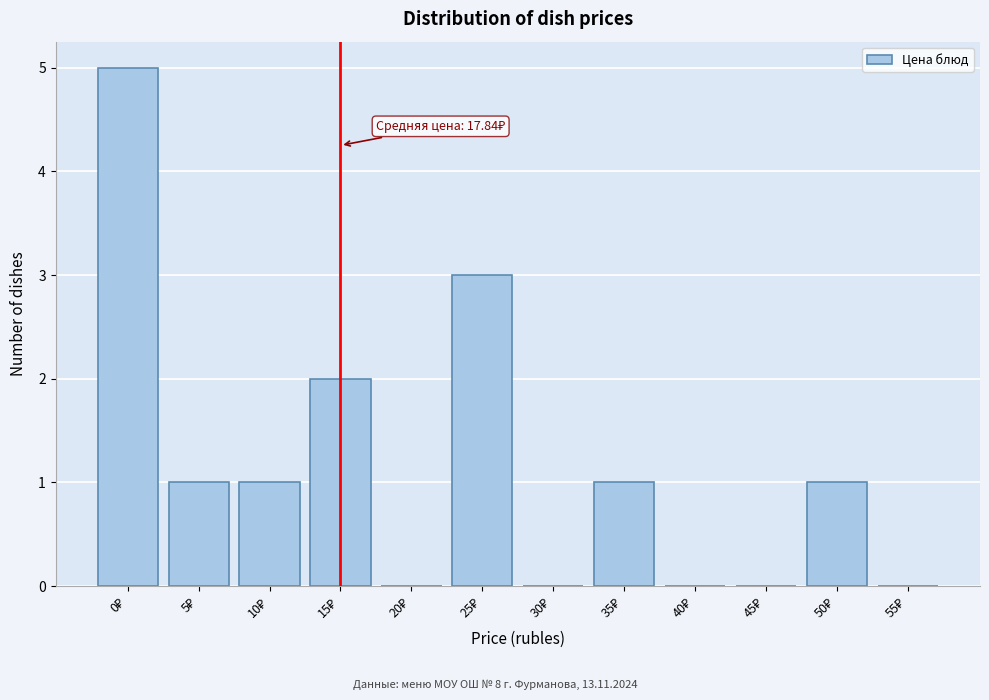

What is the greatest value displayed?

5